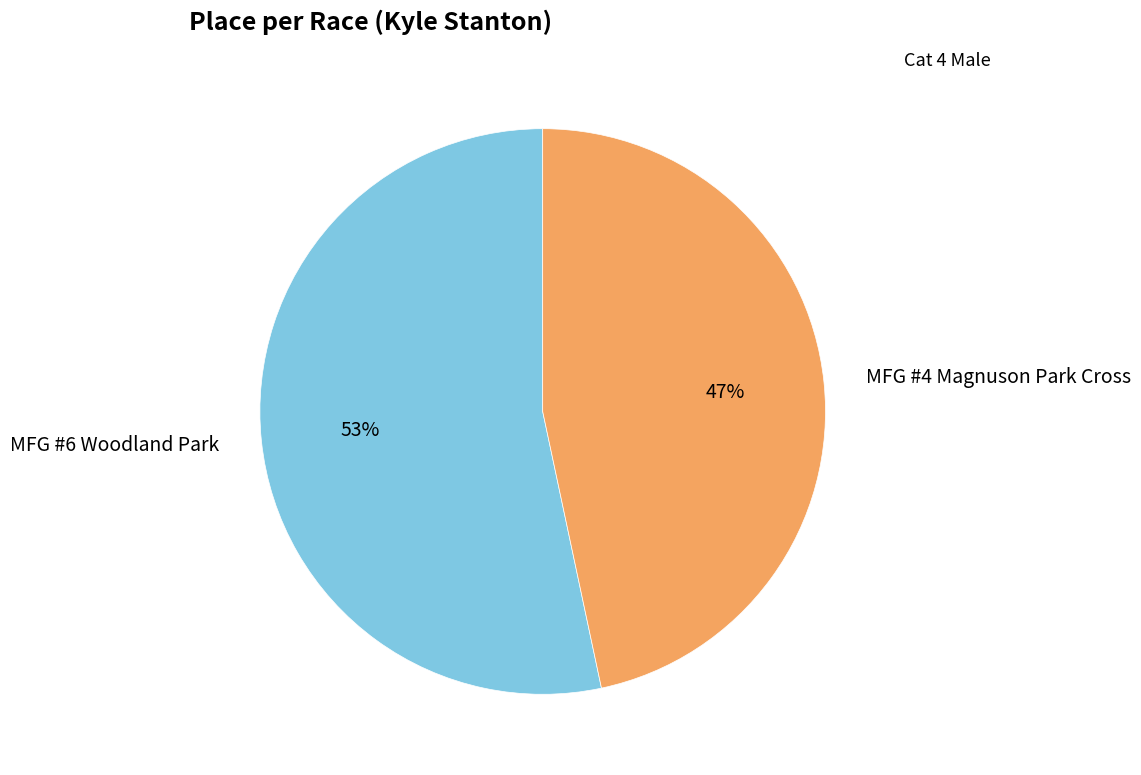

Rank the categories by value from lowest to highest.

MFG #4 Magnuson Park Cross, MFG #6 Woodland Park